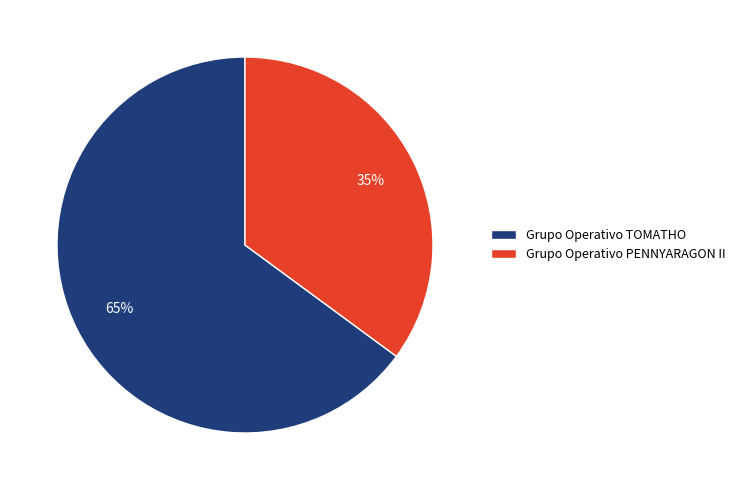

What percentage is the Grupo Operativo TOMATHO slice, to the nearest percent?

65%